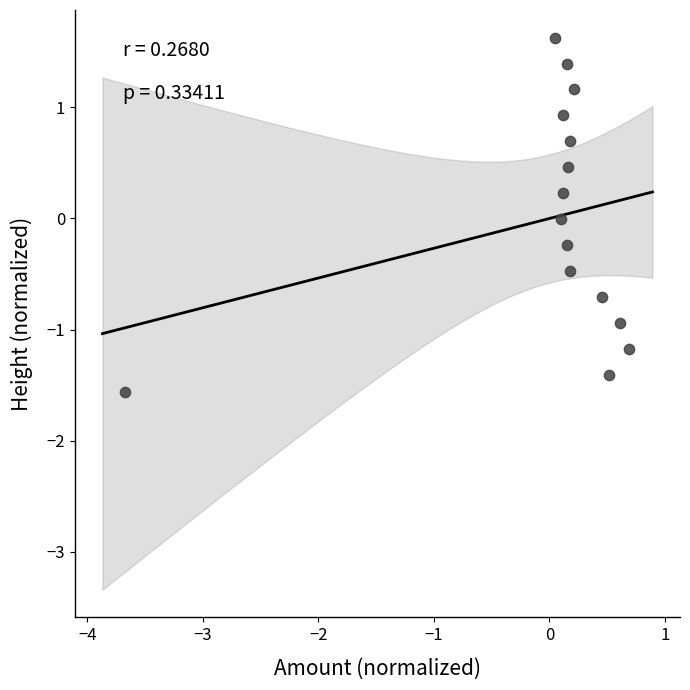

What is the range of X values (max minus min)?

4.4